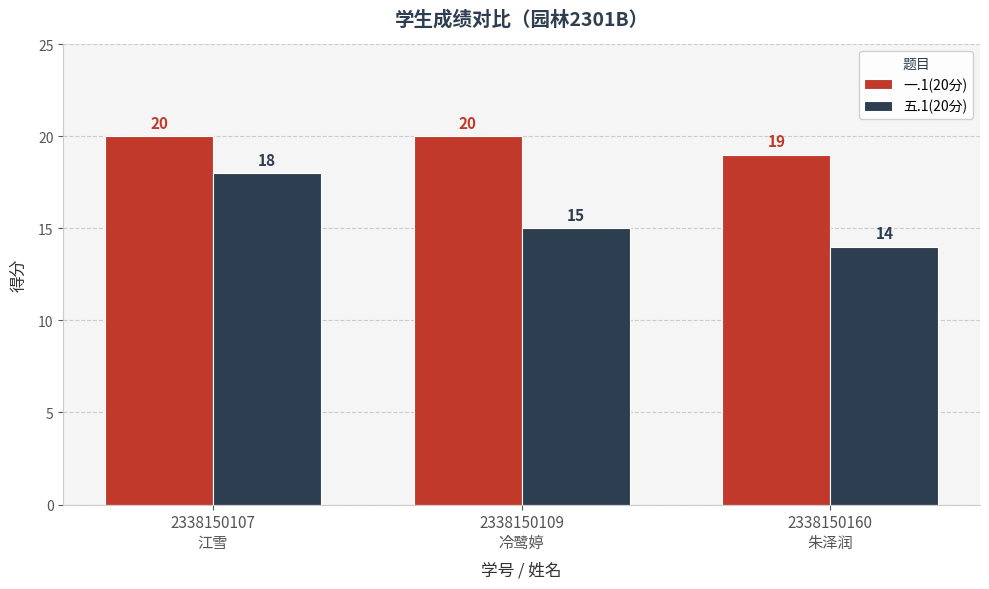

Reading left to right, list all the values displayed in this chart.

一.1(20分): 2338150107
江雪=20	2338150109
冷鹭婷=20	2338150160
朱泽润=19
五.1(20分): 2338150107
江雪=18	2338150109
冷鹭婷=15	2338150160
朱泽润=14